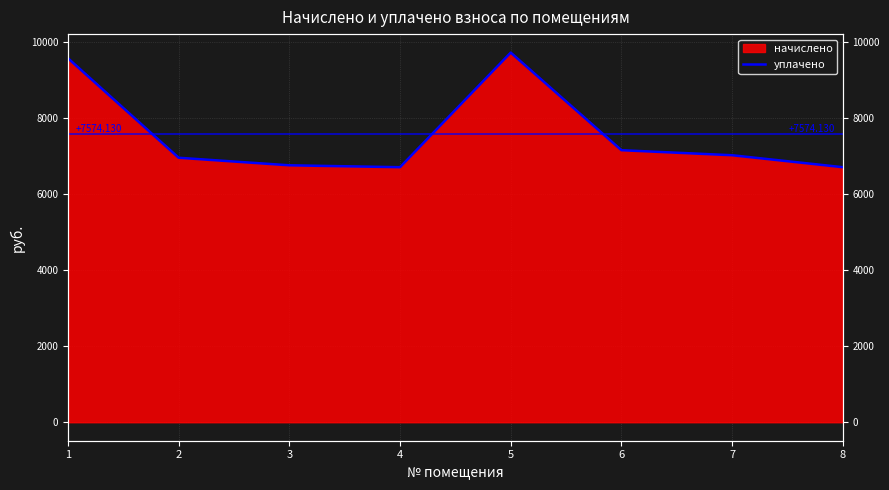

At which category does the chart reach its peak across all series?

5